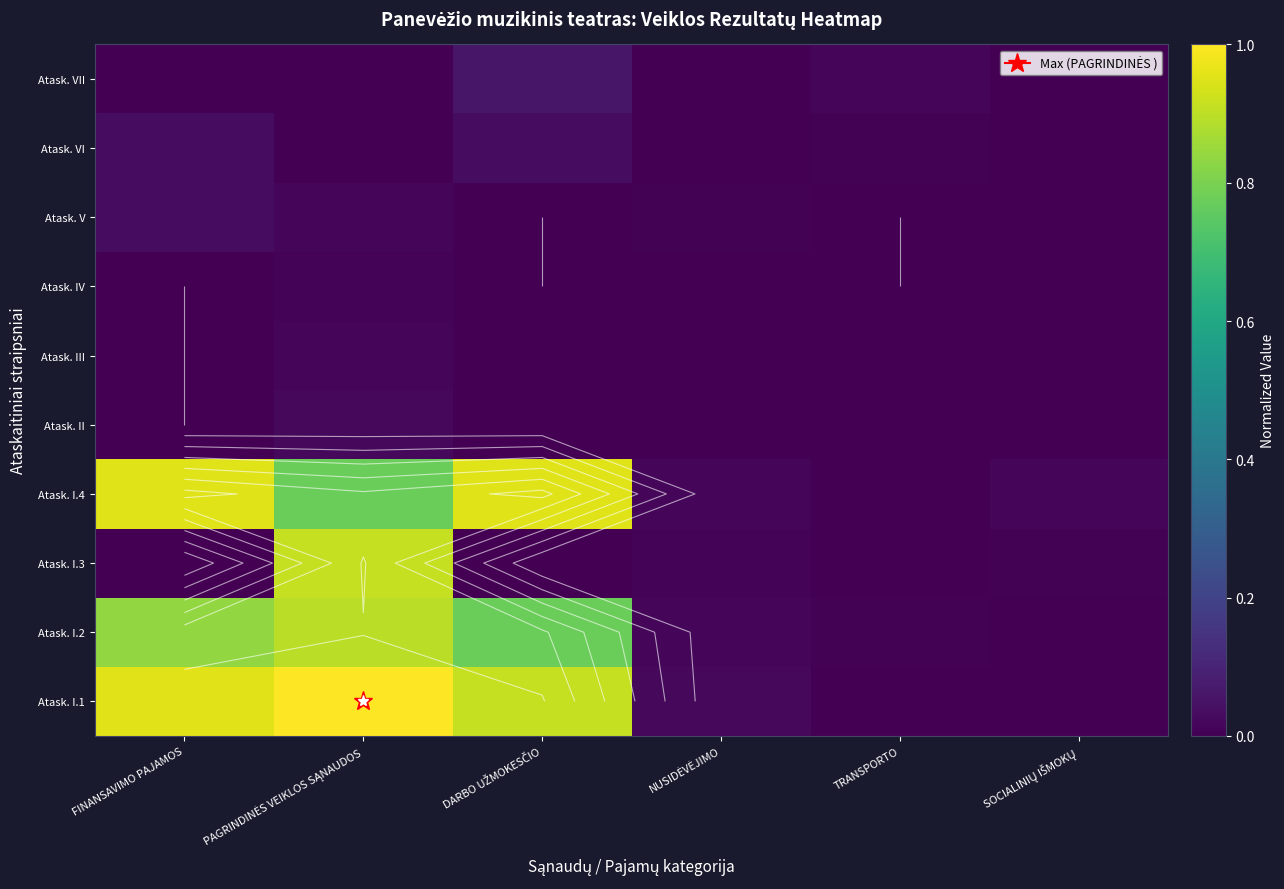

The Atask. I.4 series shows 0.8 at PAGRINDINĖS VEIKLOS SĄNAUDOS. True or false?

True